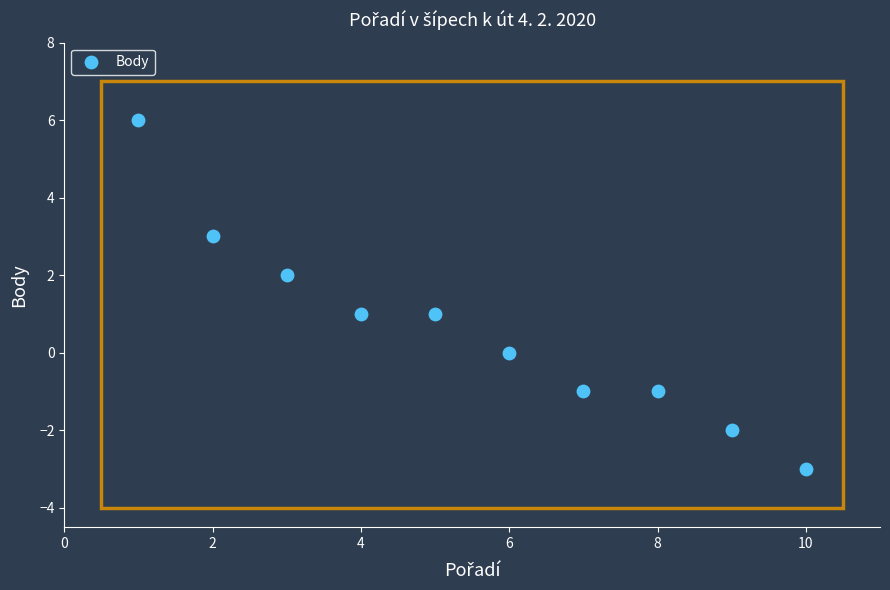

What is the average X value?

6